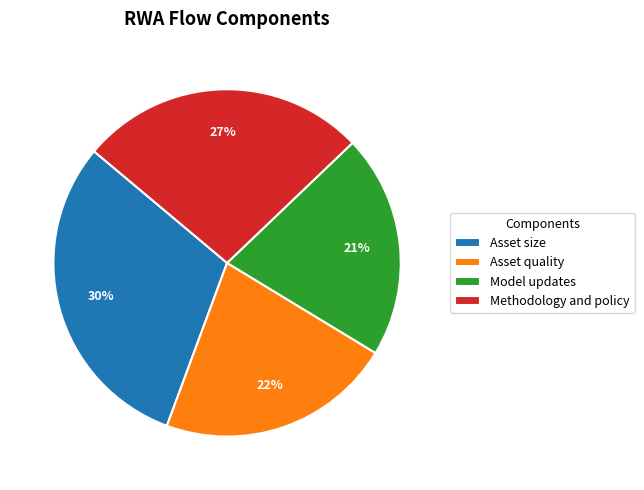

Which has a higher value, Asset quality or Methodology and policy?

Methodology and policy